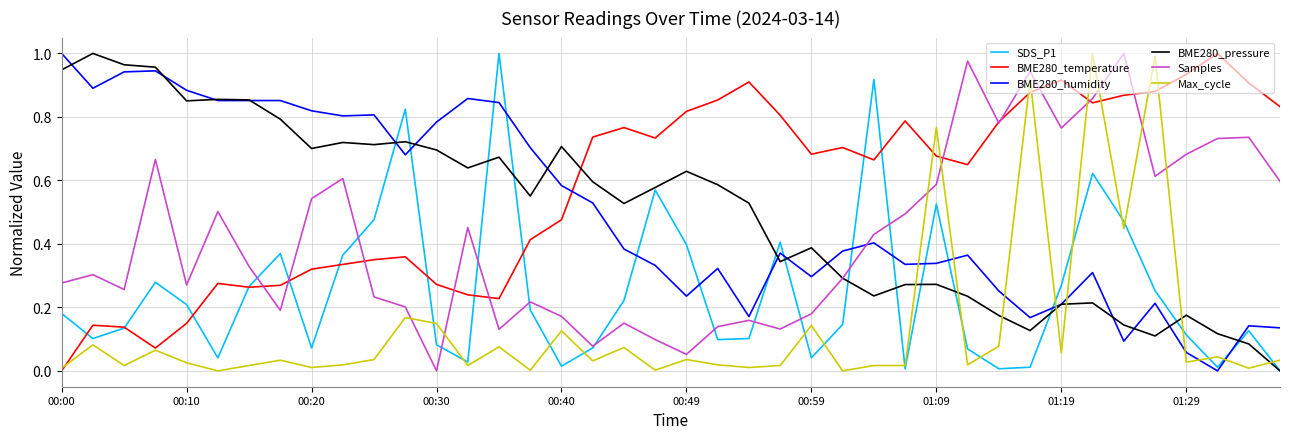

Does the chart display data point markers on the line(s)?

No